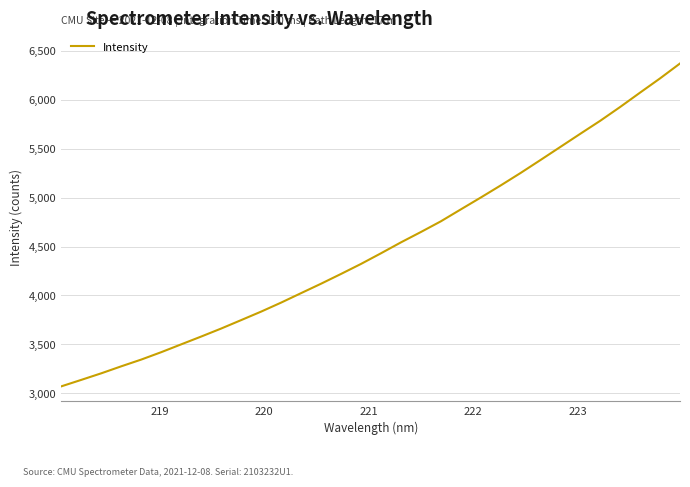

What is the minimum value shown in the chart?

3069.8